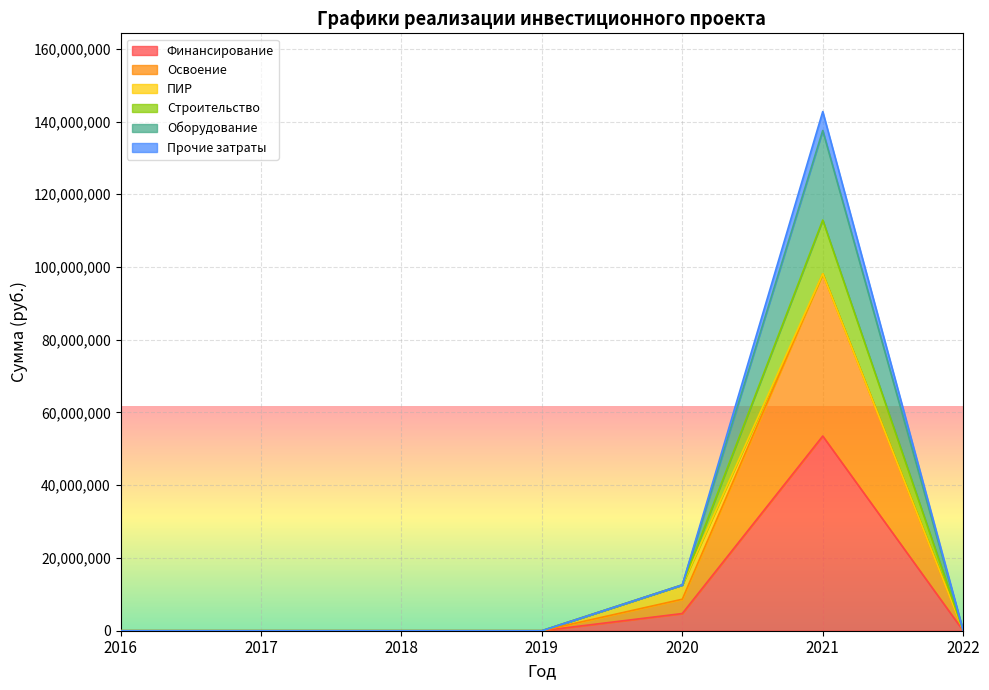

At how many categories does at least one series exceed 116858441?

1